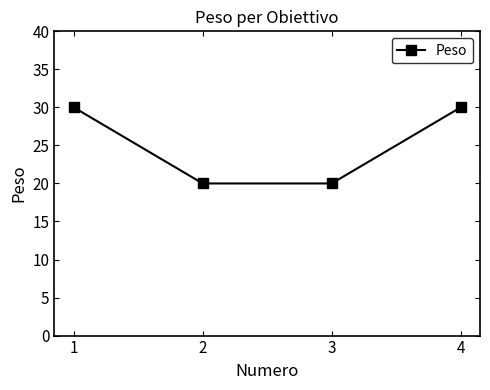

What is the ratio of the value at 3 to the value at 2?

1.0